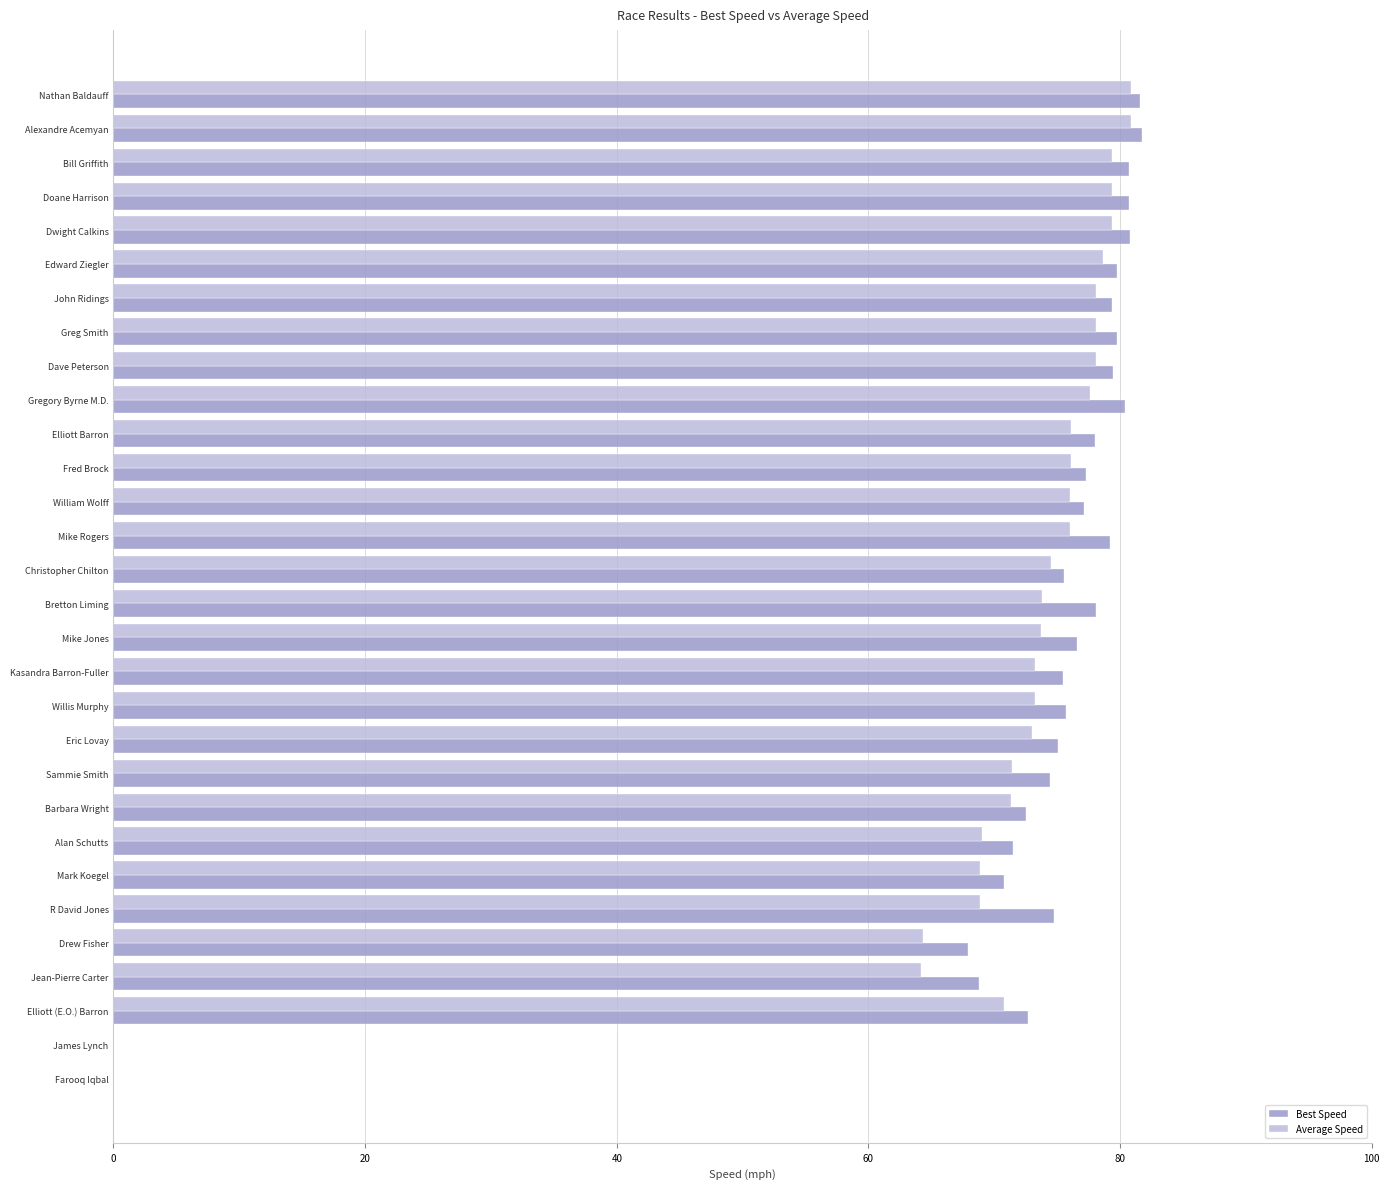

True or false: Best Speed has a value of 78.0 at Elliott Barron.

True